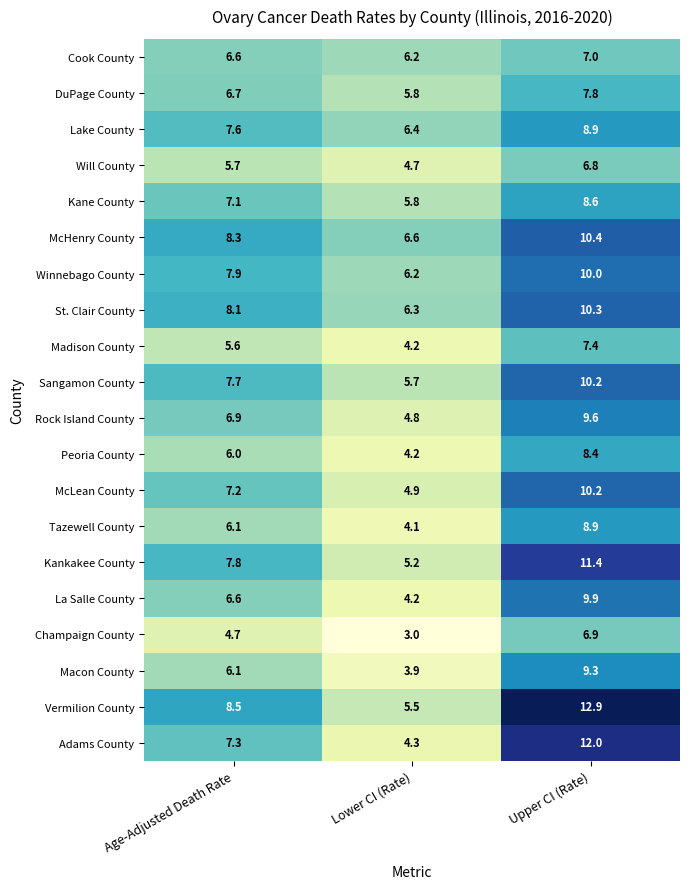

Which category has the lowest value across all series?

Lower CI (Rate)